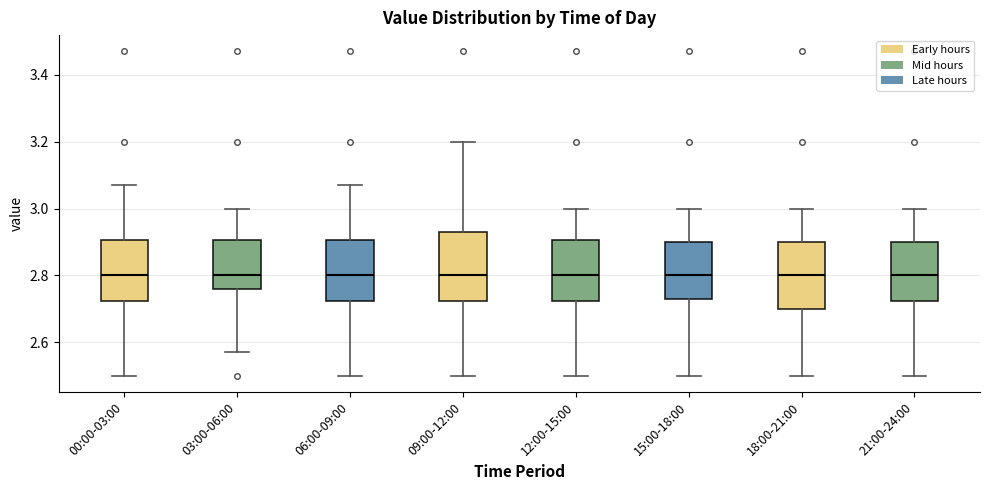

Reading left to right, read every box against the y-axis: the position of its median line, the range the box covers, and the ends of its whiskers. The values are not printed on the chart, so give them approximately, as read against the axis.

00:00-03:00: median 2.80, box 2.72 to 2.90, whiskers 2.50 to 3.08
03:00-06:00: median 2.80, box 2.76 to 2.90, whiskers 2.58 to 3.00
06:00-09:00: median 2.80, box 2.72 to 2.90, whiskers 2.50 to 3.08
09:00-12:00: median 2.80, box 2.72 to 2.94, whiskers 2.50 to 3.20
12:00-15:00: median 2.80, box 2.72 to 2.90, whiskers 2.50 to 3.00
15:00-18:00: median 2.80, box 2.74 to 2.90, whiskers 2.50 to 3.00
18:00-21:00: median 2.80, box 2.70 to 2.90, whiskers 2.50 to 3.00
21:00-24:00: median 2.80, box 2.72 to 2.90, whiskers 2.50 to 3.00